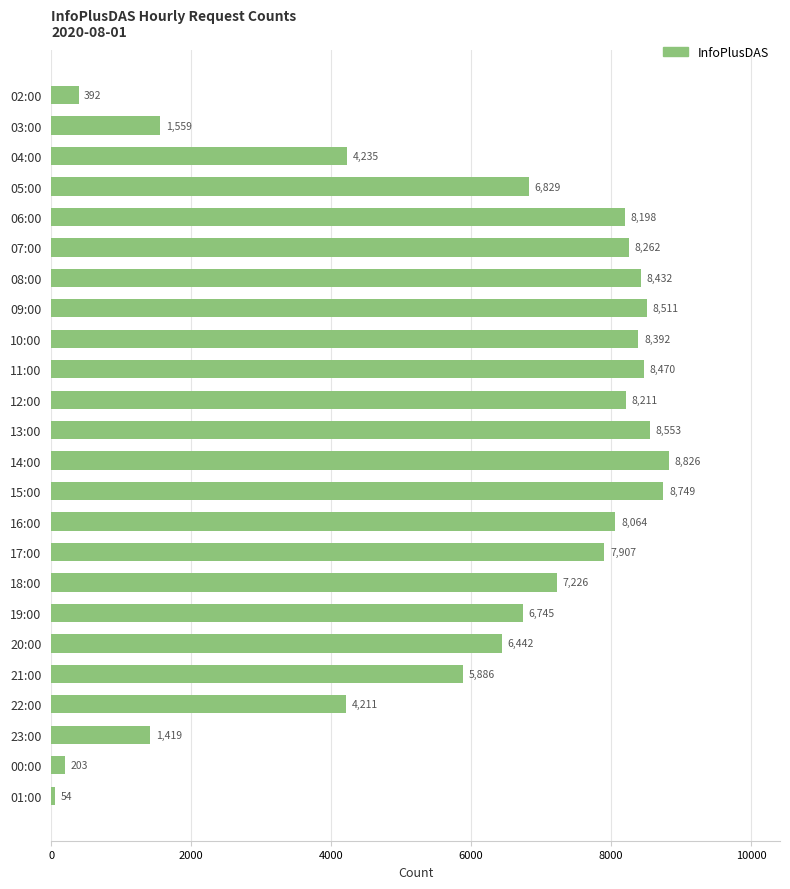

How many series are shown in this chart?

1